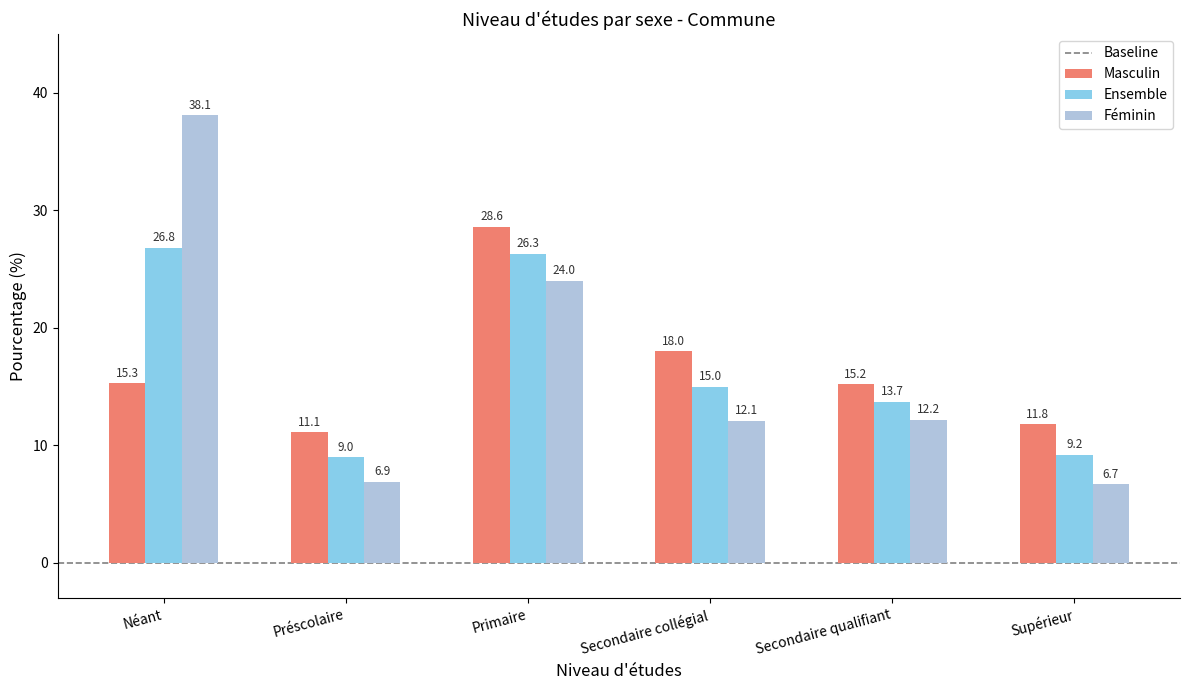

List the series in order of their peak value, highest first.

Féminin, Masculin, Ensemble